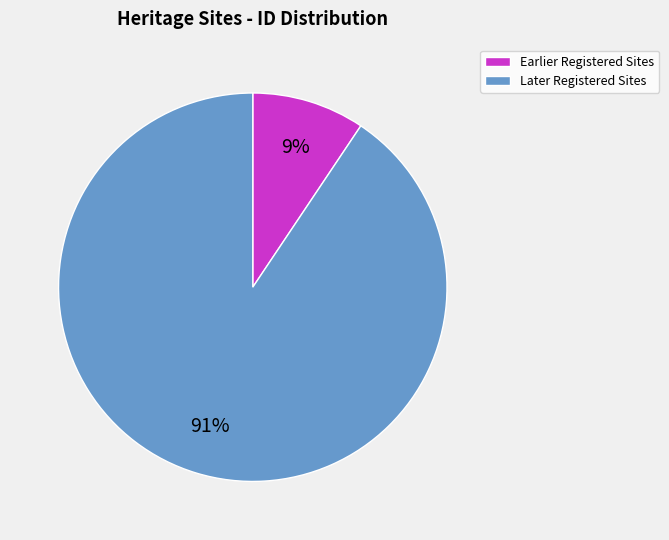

The Earlier Registered Sites slice represents 9% of the pie. True or false?

True